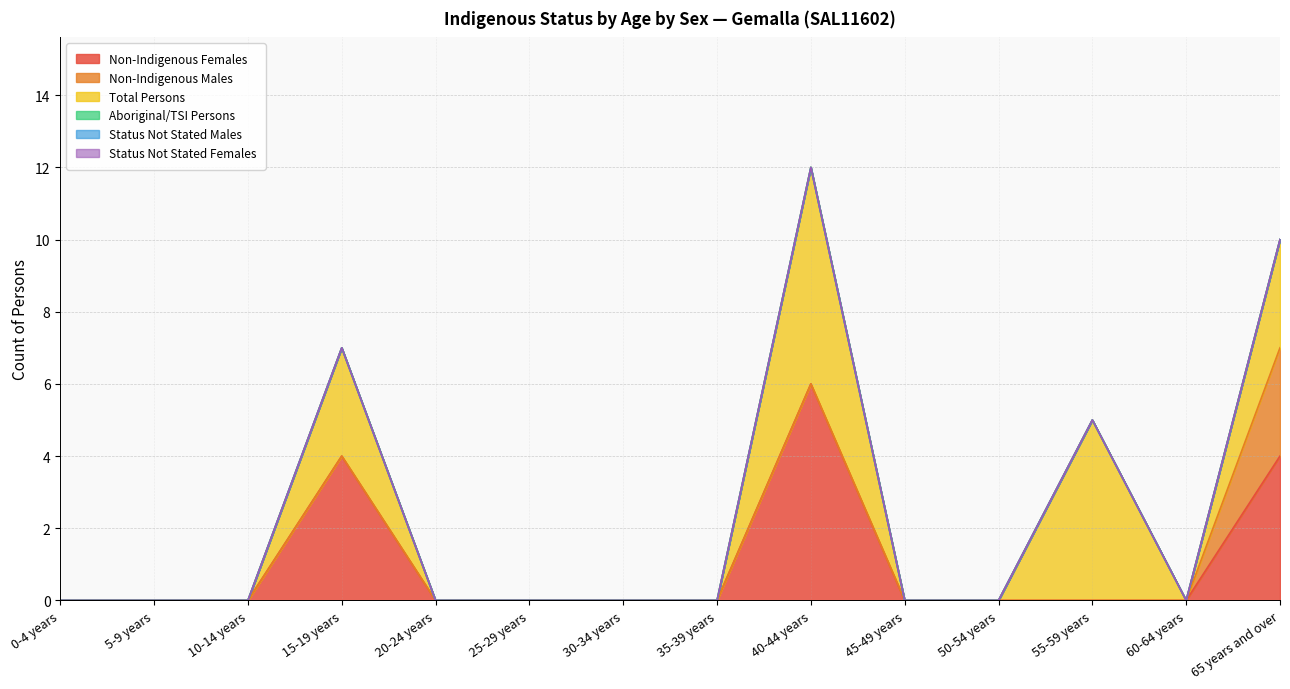

What position from the left is 15-19 years?

4